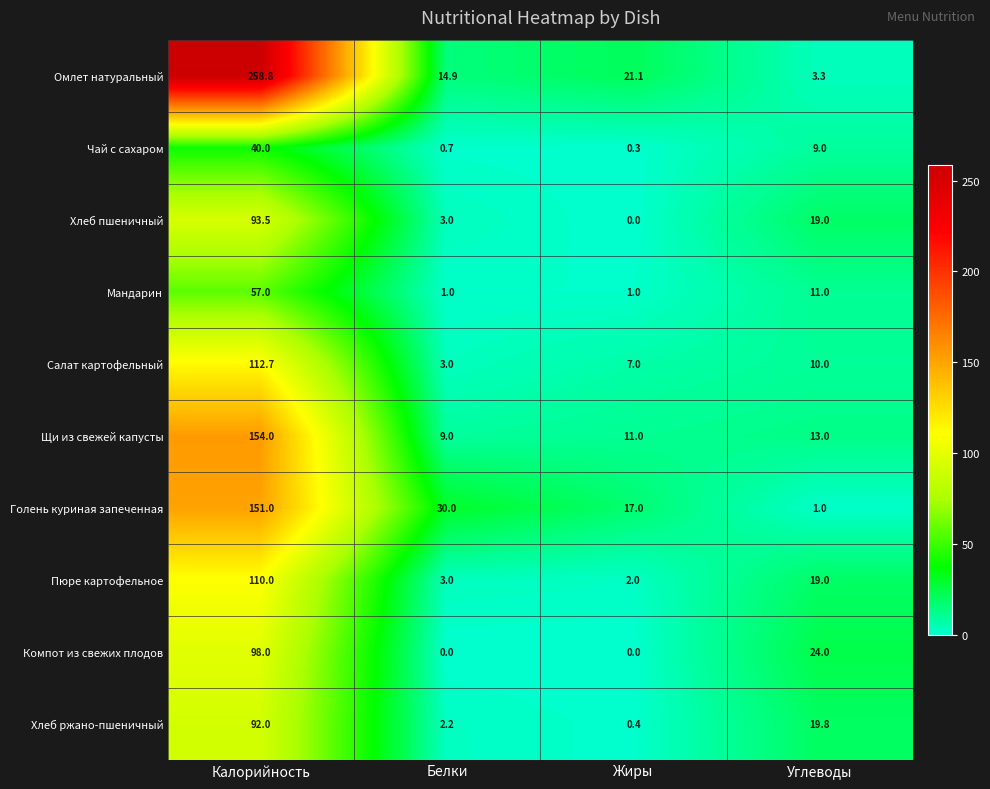

Which series has the largest total across all categories?

Омлет натуральный